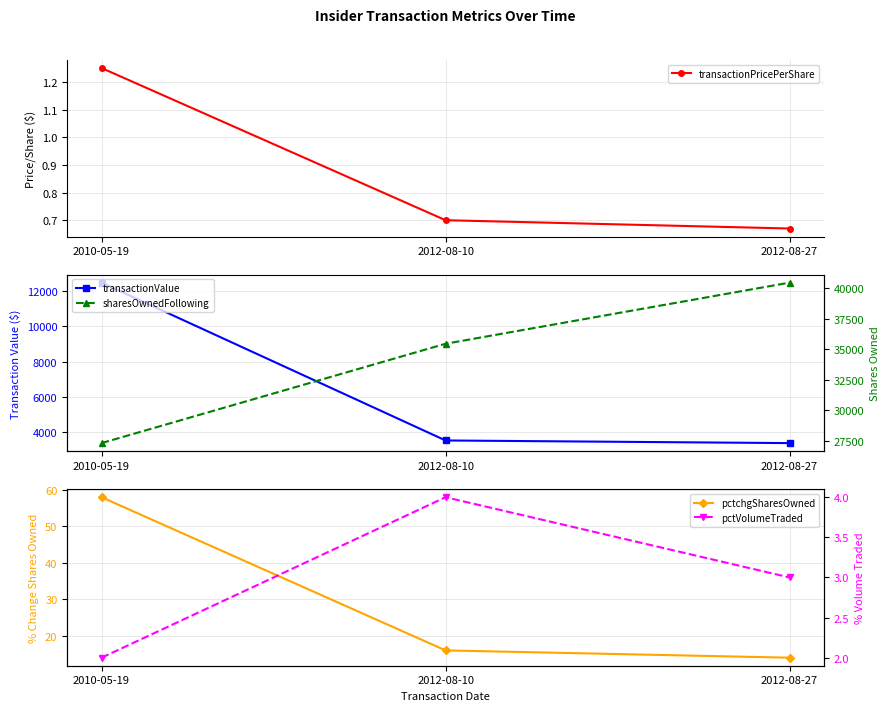

Which series changed the most between 2010-05-19 and 2012-08-10?

transactionValue